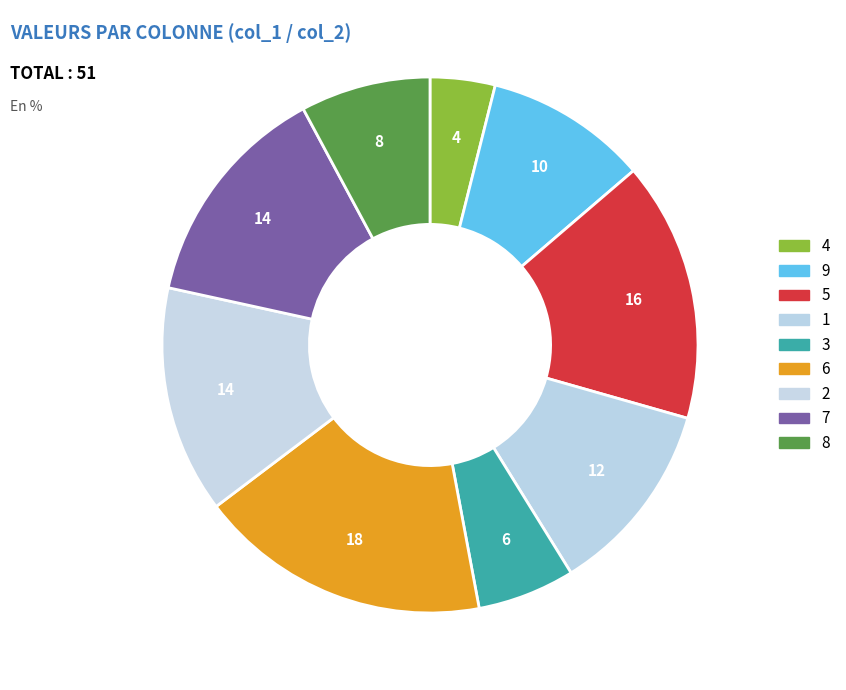

Does 2 represent more than half of the total?

No